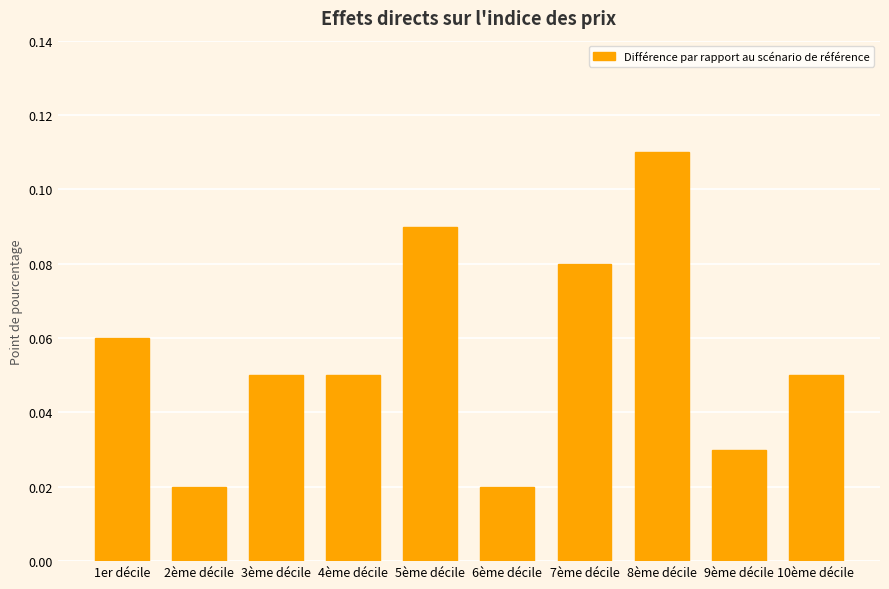

Which category has the highest value across all series?

8ème décile